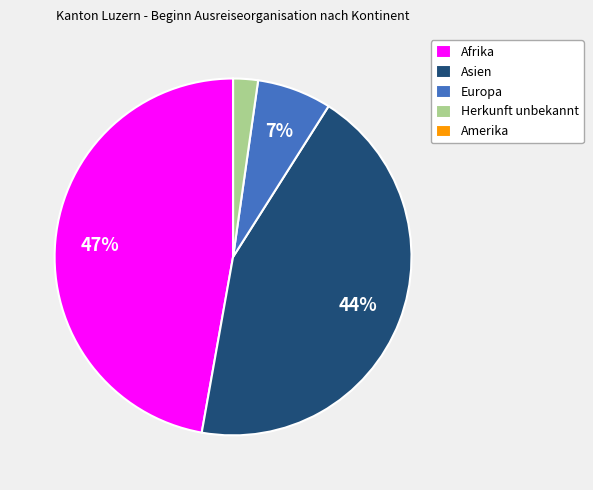

Is it true that Herkunft unbekannt is 2% of the pie?

True